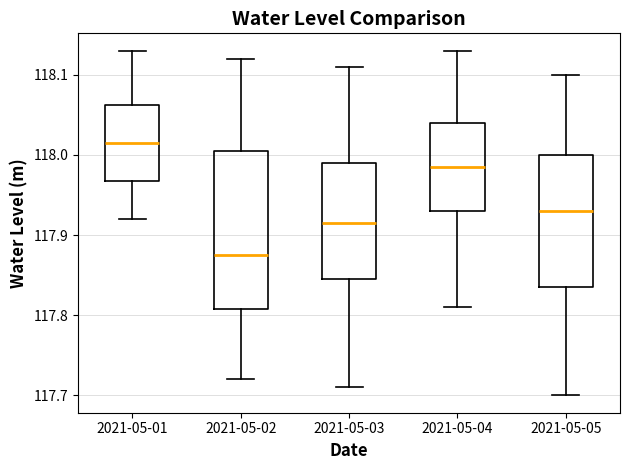

Reading left to right, transcribe this box plot: for each box, give where its median line is, the range the box spans, and where its two whiskers end, as read against the y-axis. The values are not printed on the chart, so give them approximately, as read against the axis.

2021-05-01: median 118.02, box 117.97 to 118.06, whiskers 117.92 to 118.13
2021-05-02: median 117.88, box 117.81 to 118.01, whiskers 117.72 to 118.12
2021-05-03: median 117.92, box 117.85 to 117.99, whiskers 117.71 to 118.11
2021-05-04: median 117.99, box 117.93 to 118.04, whiskers 117.81 to 118.13
2021-05-05: median 117.93, box 117.84 to 118.00, whiskers 117.70 to 118.10